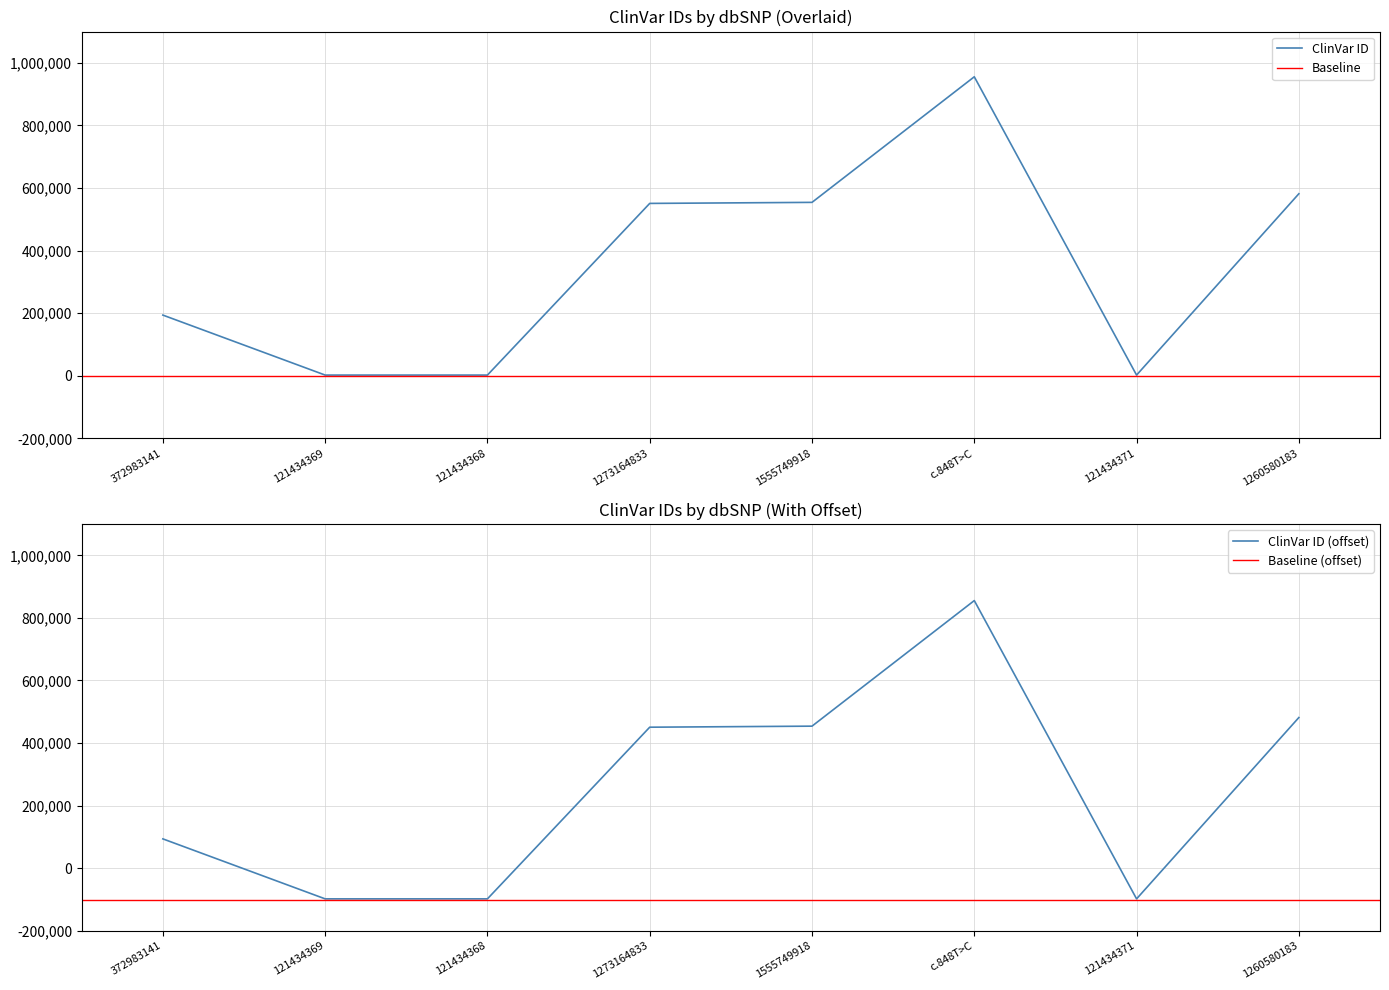

What is the minimum value shown in the chart?

2083